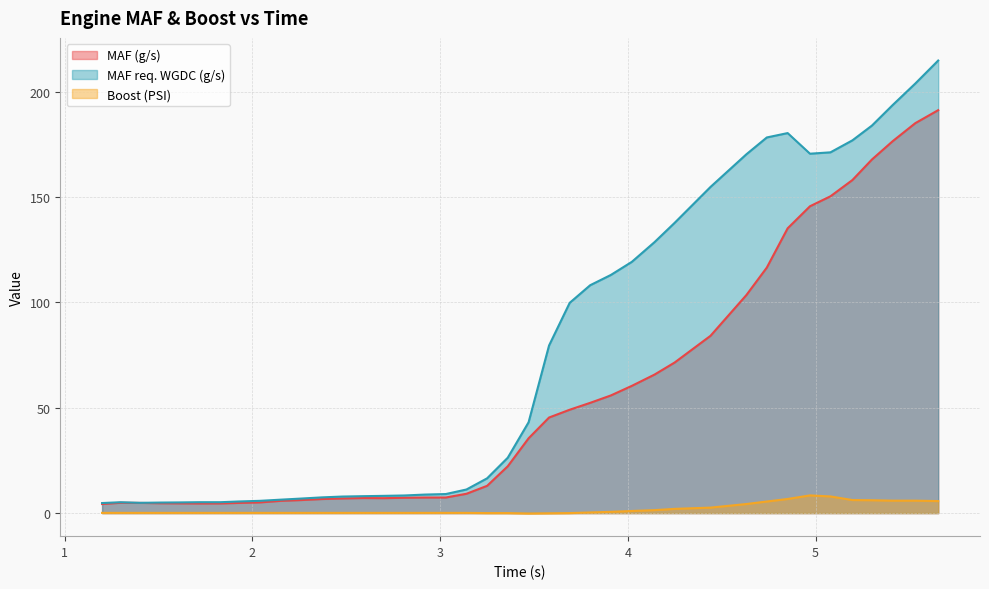

True or false: MAF req. WGDC (g/s) and MAF (g/s) intersect in this chart.

False